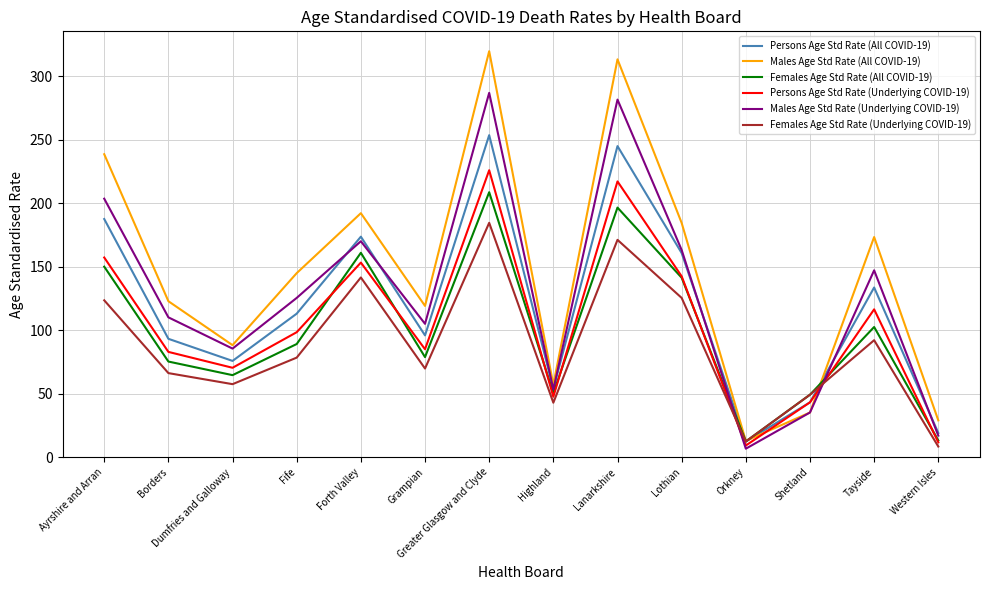

At Ayrshire and Arran, list the series in order from largest to smallest.

Males Age Std Rate (All COVID-19), Males Age Std Rate (Underlying COVID-19), Persons Age Std Rate (All COVID-19), Persons Age Std Rate (Underlying COVID-19), Females Age Std Rate (All COVID-19), Females Age Std Rate (Underlying COVID-19)